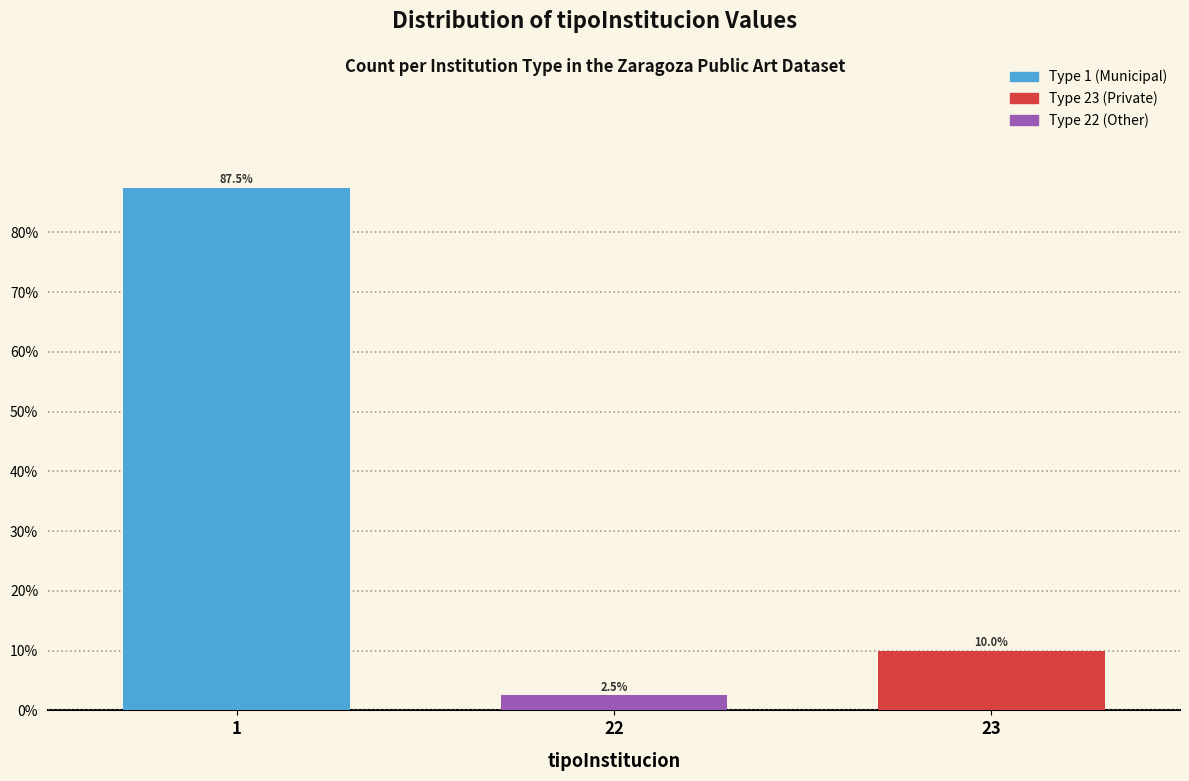

Reading left to right, transcribe all the data shown in this chart.

87.5	2.5	10.0